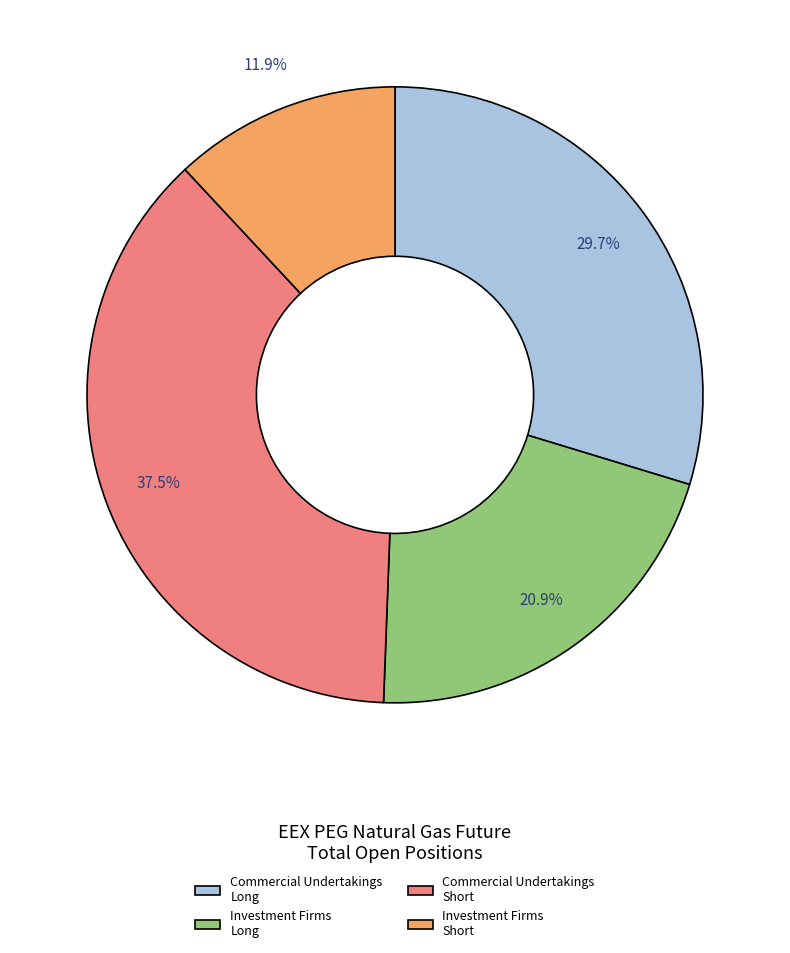

Approximately how many times larger is the value at Commercial Undertakings Long compared to Investment Firms Short?

2.5